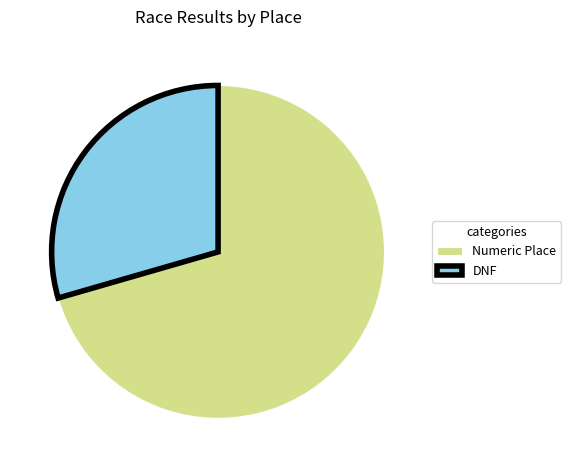

What is the smallest slice in the pie chart?

DNF